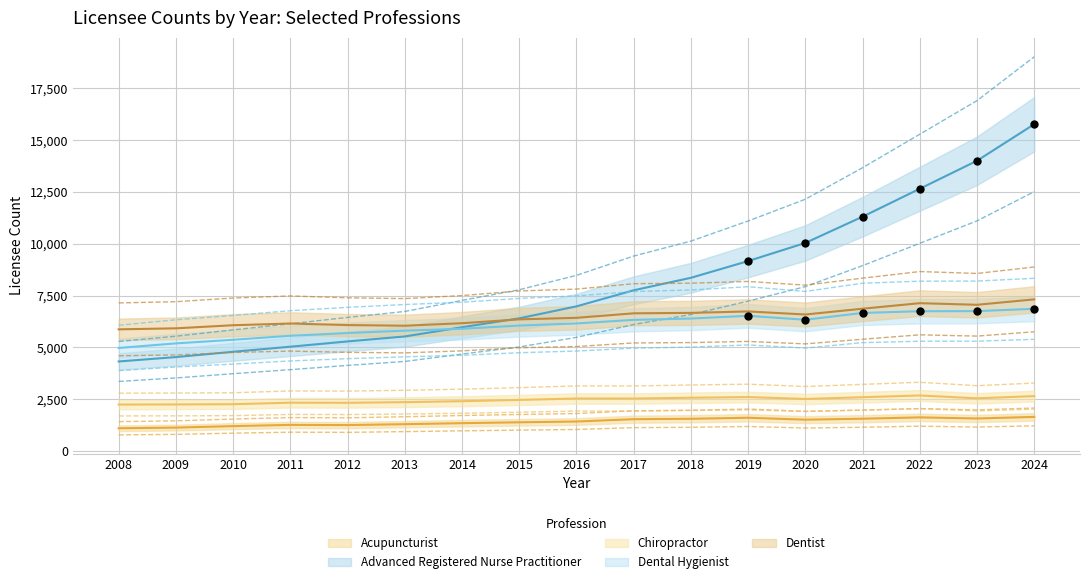

What are all the series names shown in the legend?

Acupuncturist, Advanced Registered Nurse Practitioner, Chiropractor, Dental Hygienist, Dentist